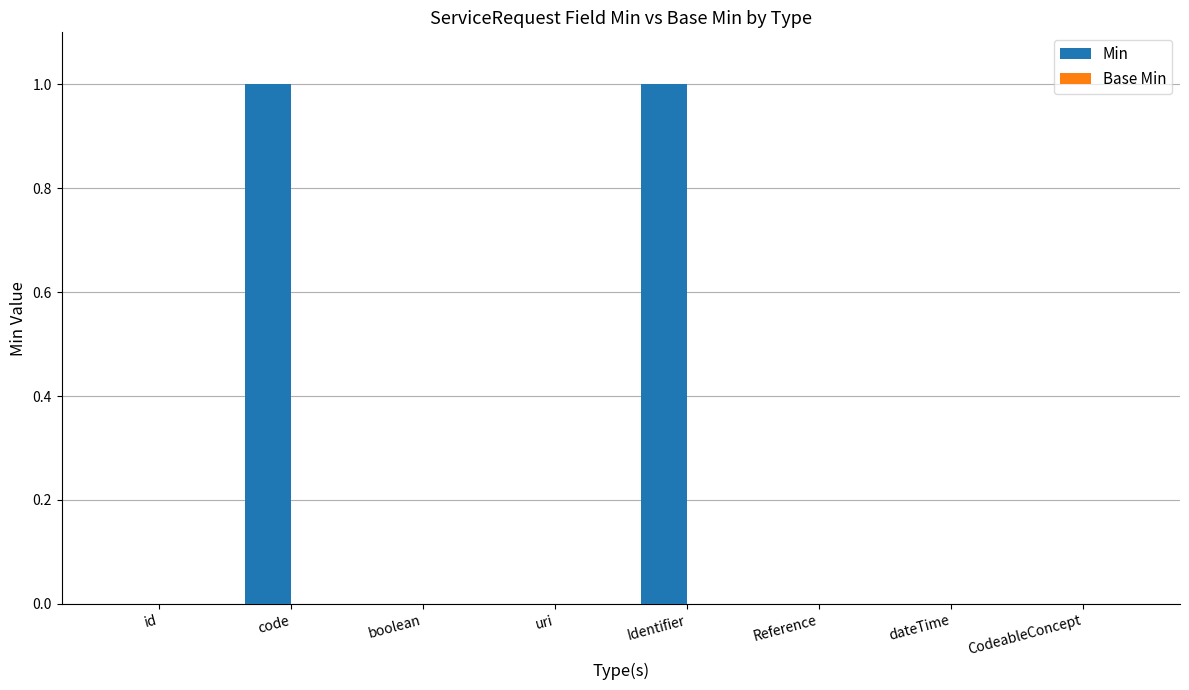

True or false: the data shows 0 at uri.

True